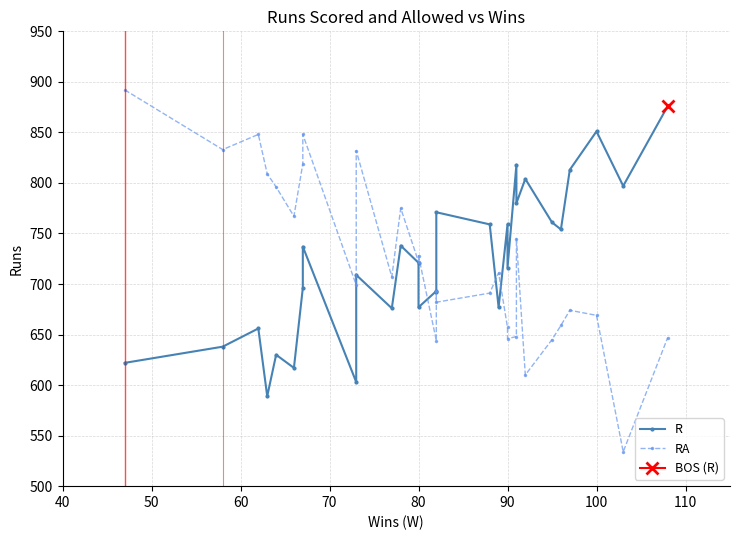

How many lines are shown in the chart?

2